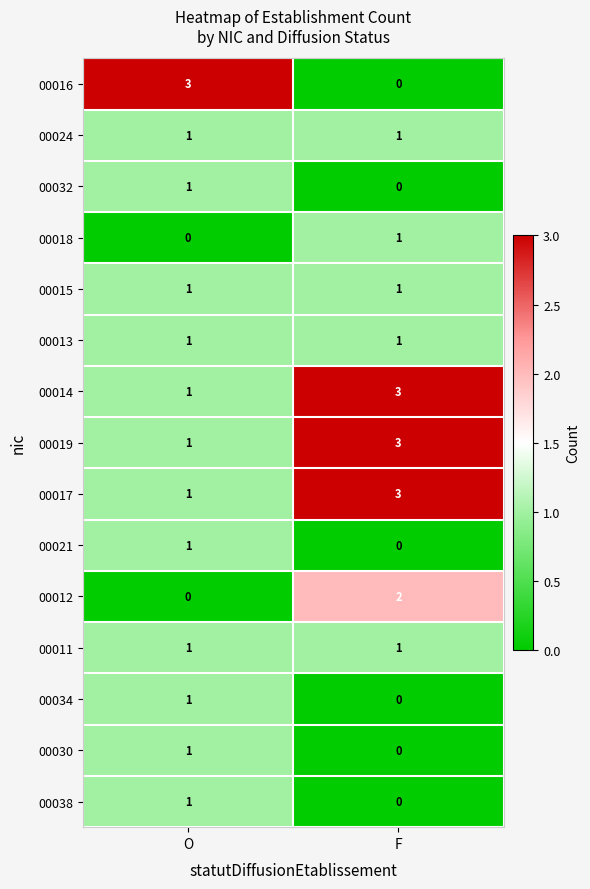

At which label is 00018 closest to 0?

O